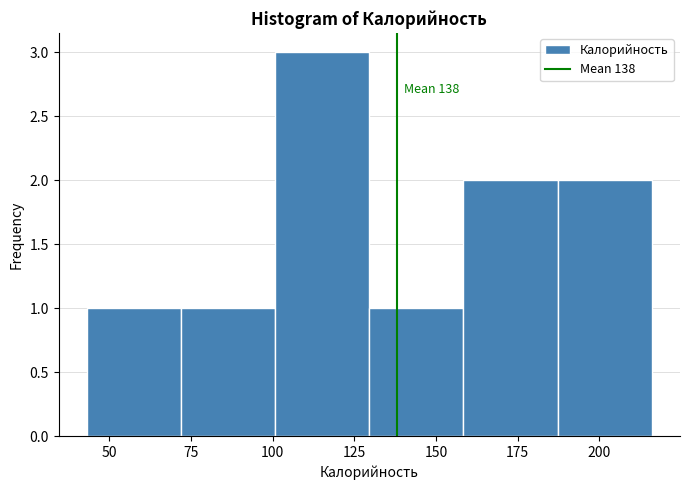

Which range on the x-axis has the tallest bar?

100 to 130